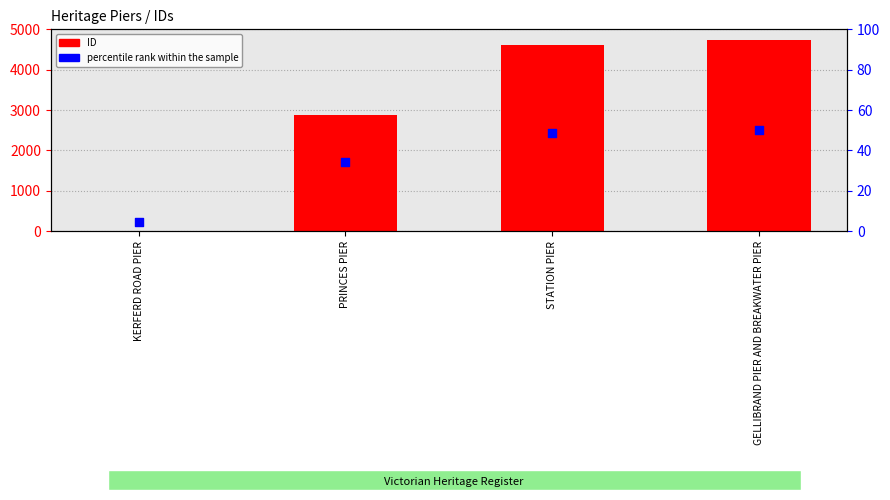

Which series has the largest Y range (max minus min)?

ID